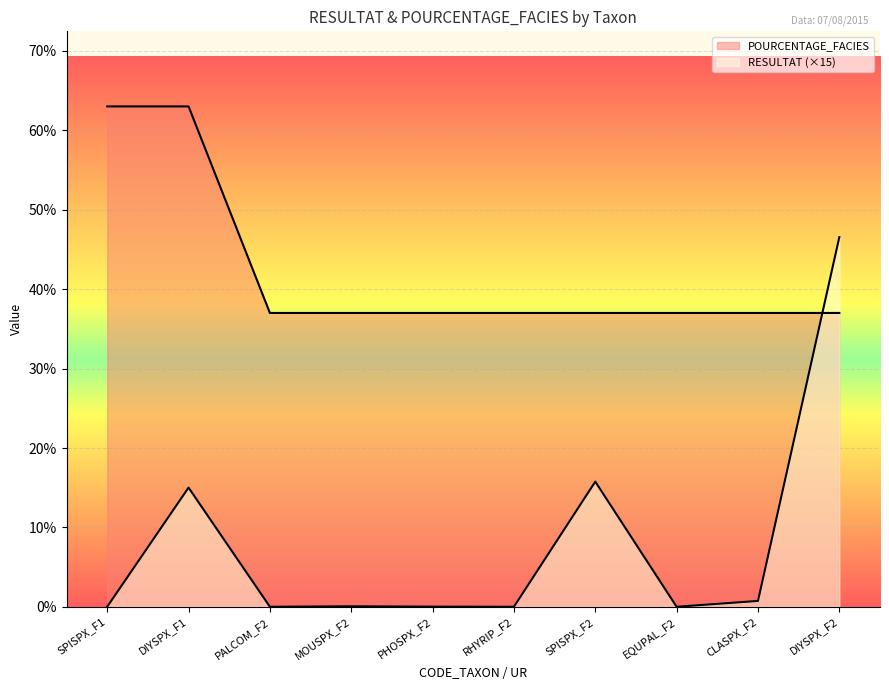

How many times do RESULTAT and POURCENTAGE_FACIES cross each other?

1